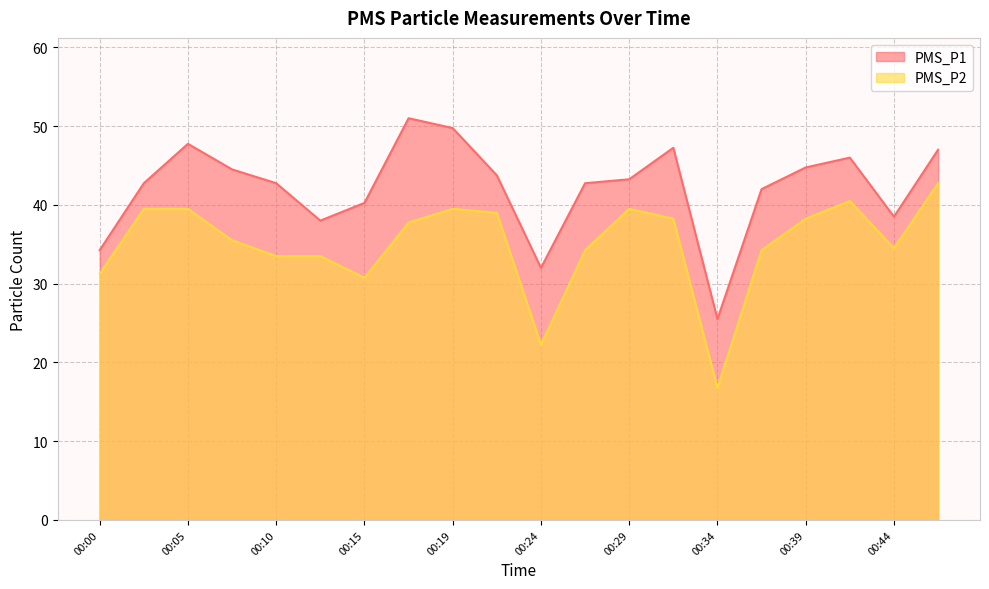

What is the difference between the maximum and minimum values in the PMS_P2 series?

26.0